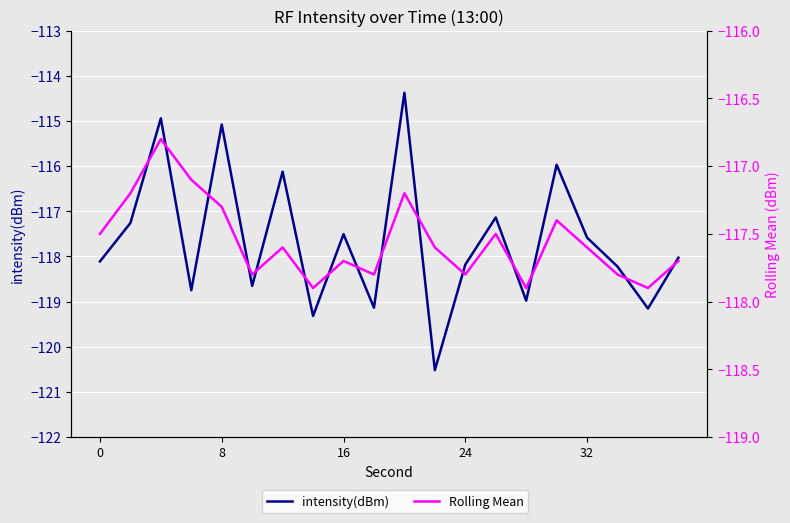

What is the maximum value shown in the chart?

-114.4